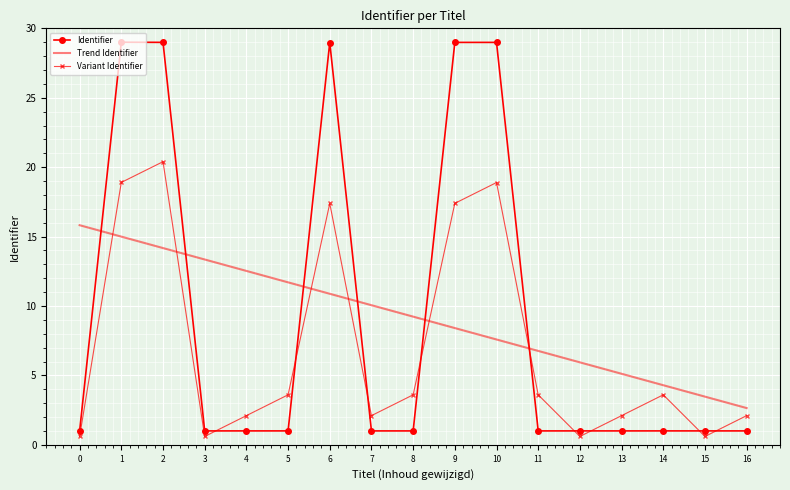

Which series changed the most between 11 and 14?

Trend Identifier